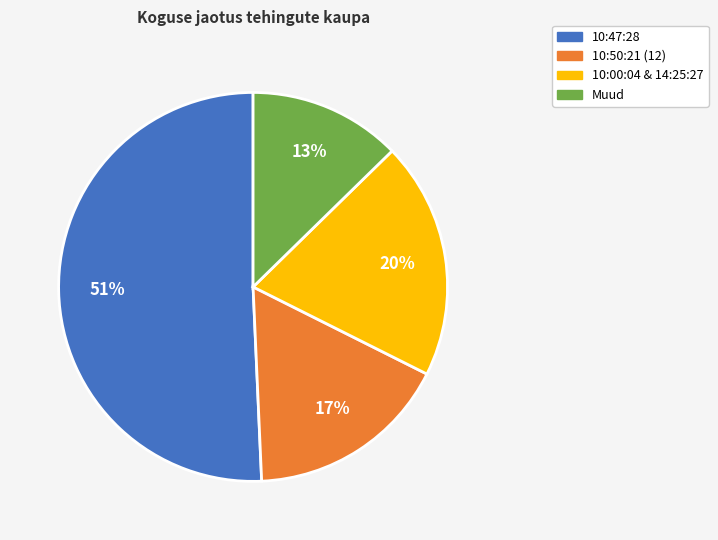

Is the sum of 10:47:28 and 10:00:04 & 14:25:27 greater than half?

Yes